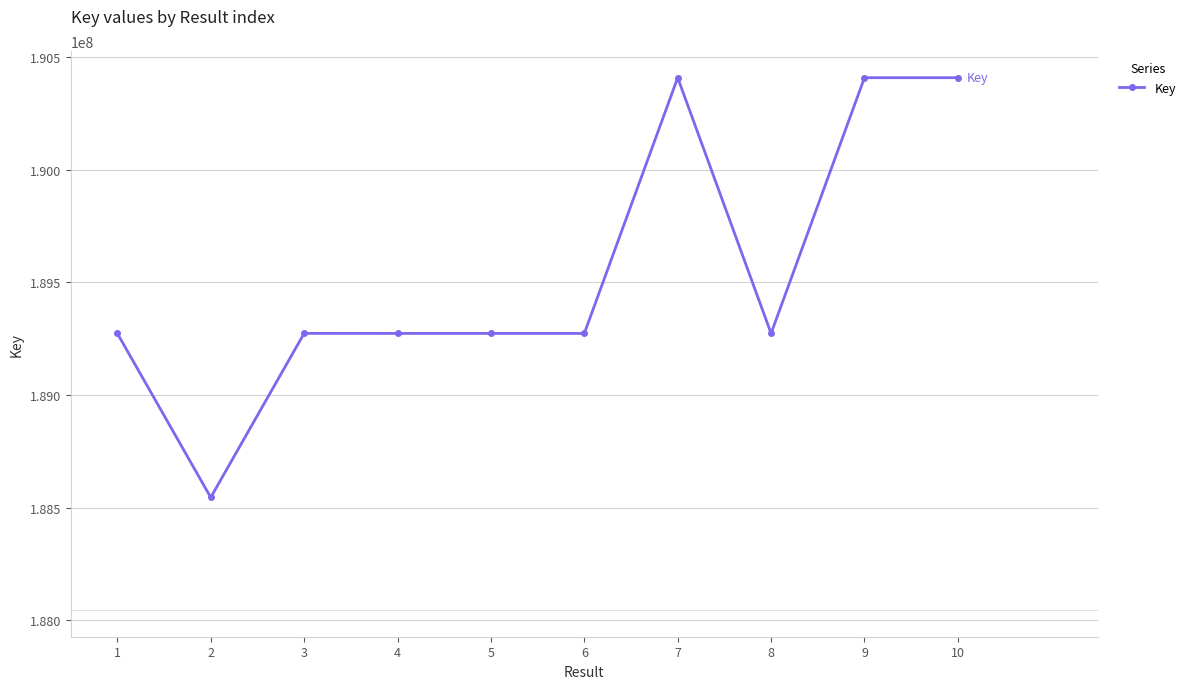

How many distinct data groups are displayed?

1